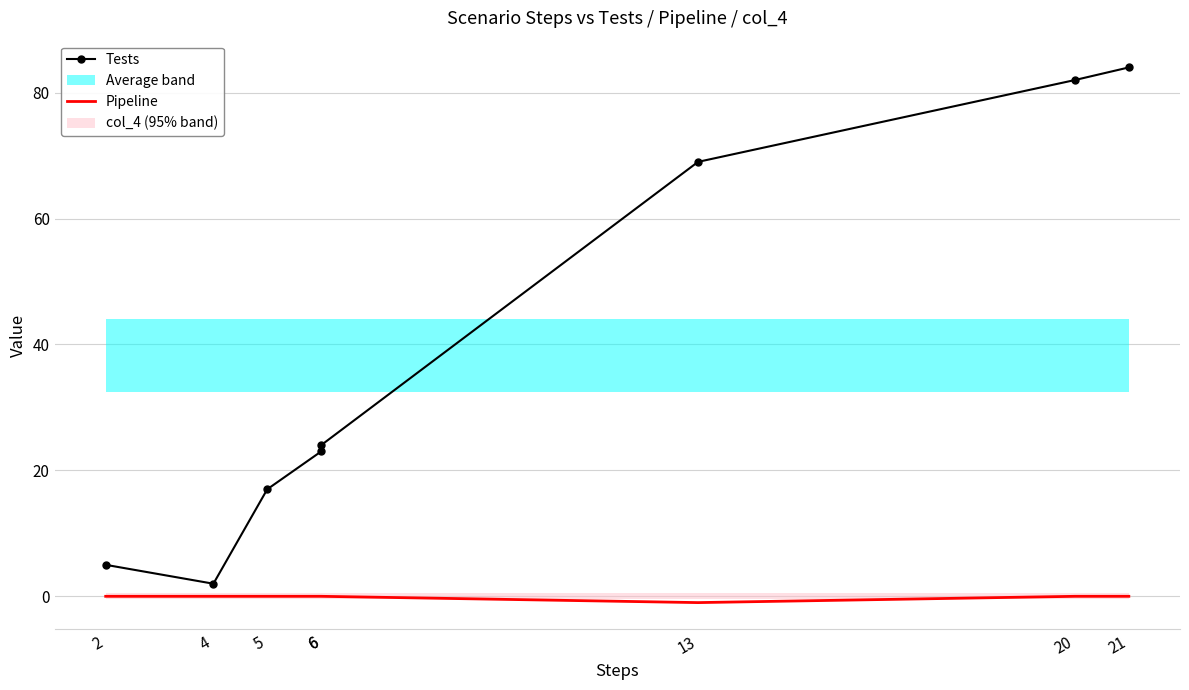

Rank the series by their maximum value, from highest to lowest.

Tests, Pipeline